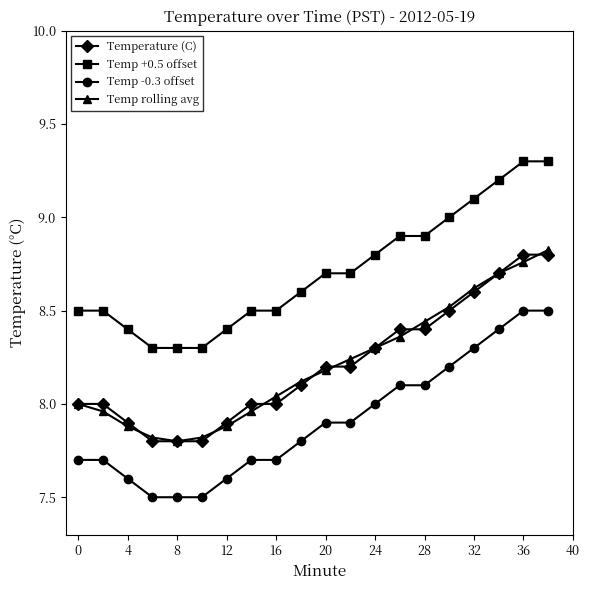

List the series in order of their peak value, lowest first.

Temp -0.3 offset, Temperature (C), Temp rolling avg, Temp +0.5 offset